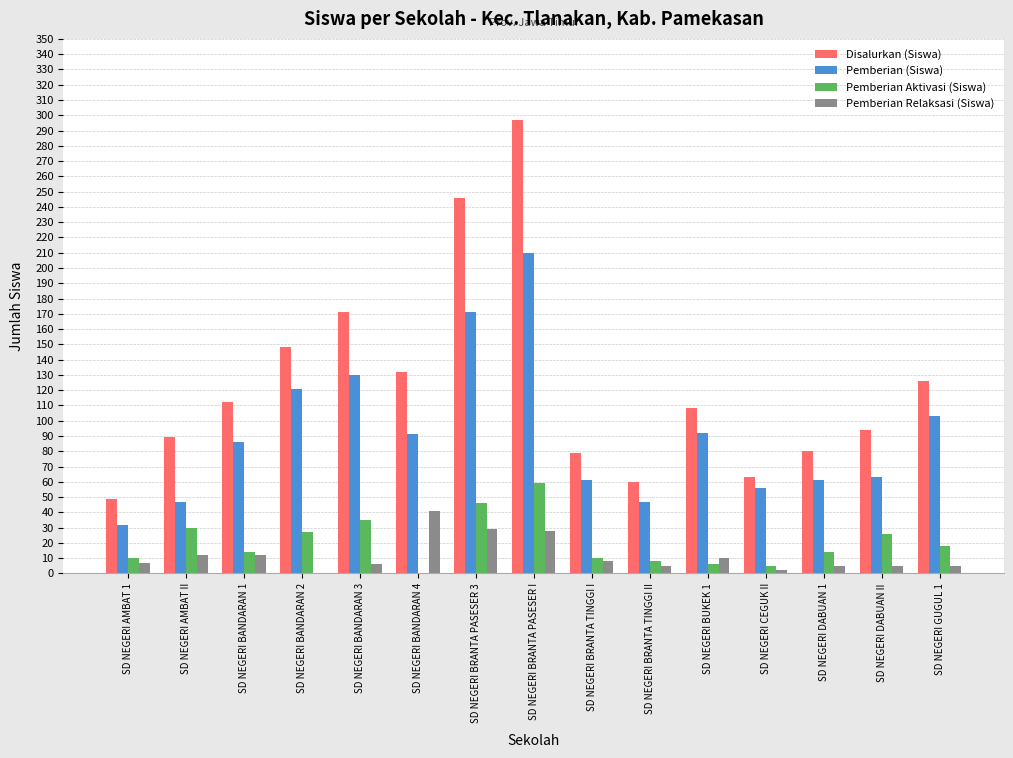

True or false: Pemberian (Siswa) has a value of 47 at SD NEGERI BRANTA TINGGI II.

True